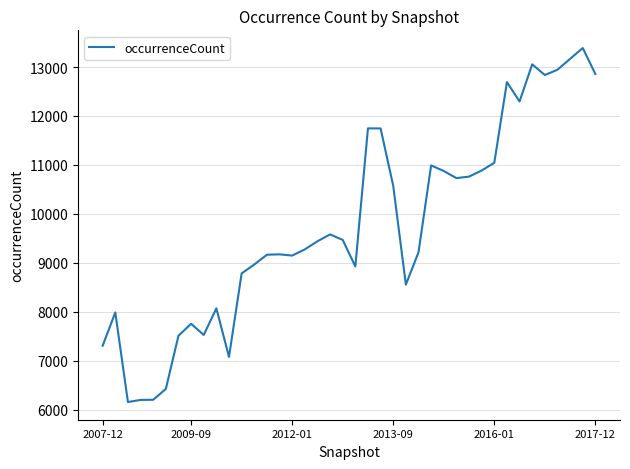

What is the smallest value displayed?

6156